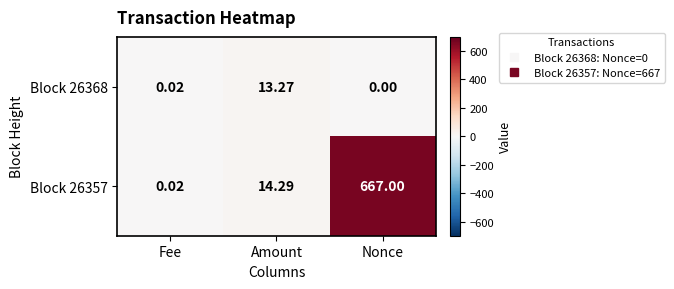

Rank the series at Nonce from lowest to highest value.

Block 26368, Block 26357